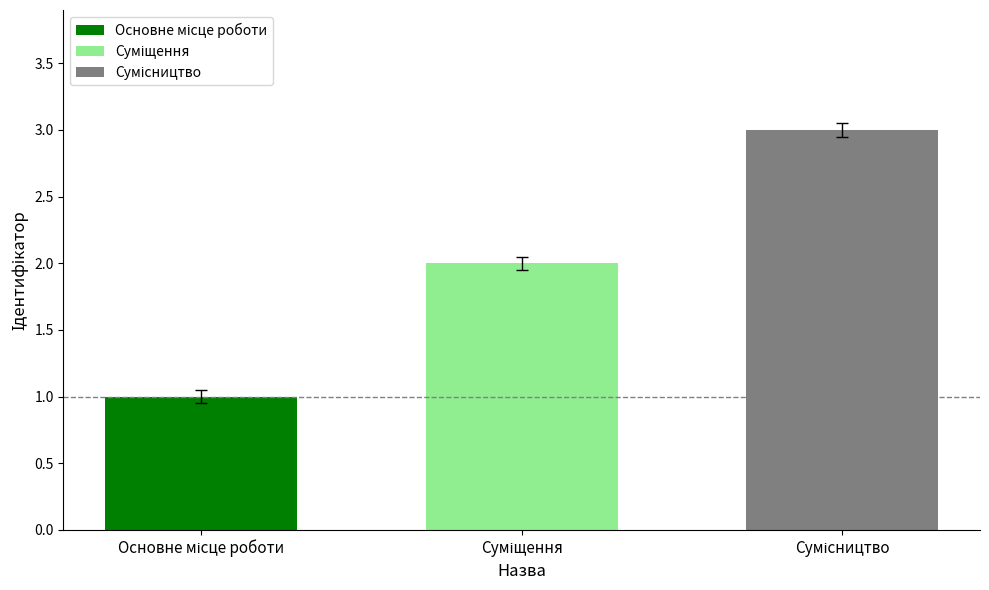

What is the sum of all values?

6